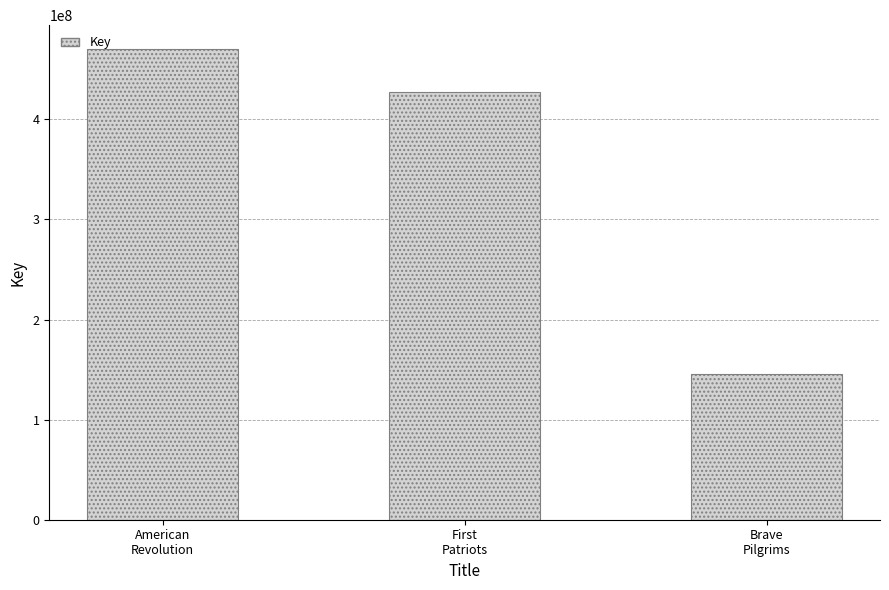

What is the minimum value shown in the chart?

146014003